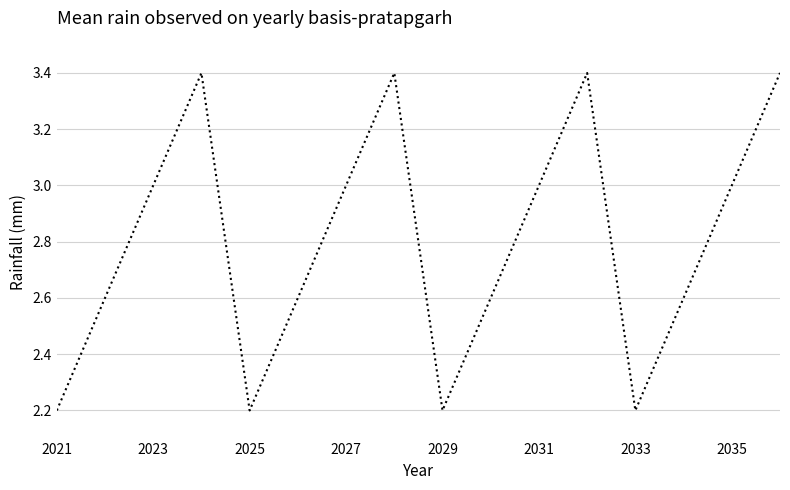

How many lines are shown in the chart?

1